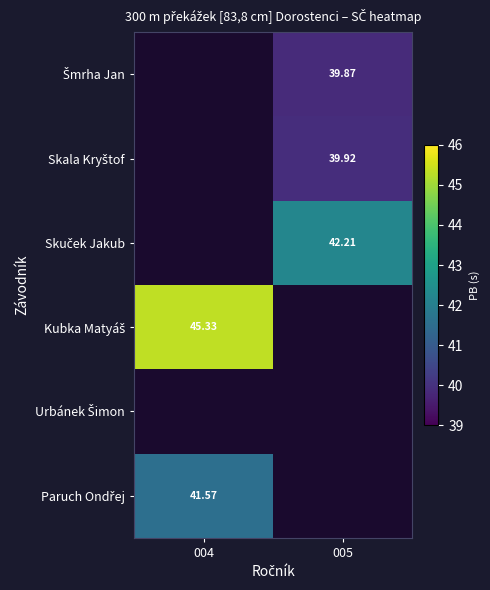

Is it true that Kubka Matyáš equals 25.2 at 004?

False